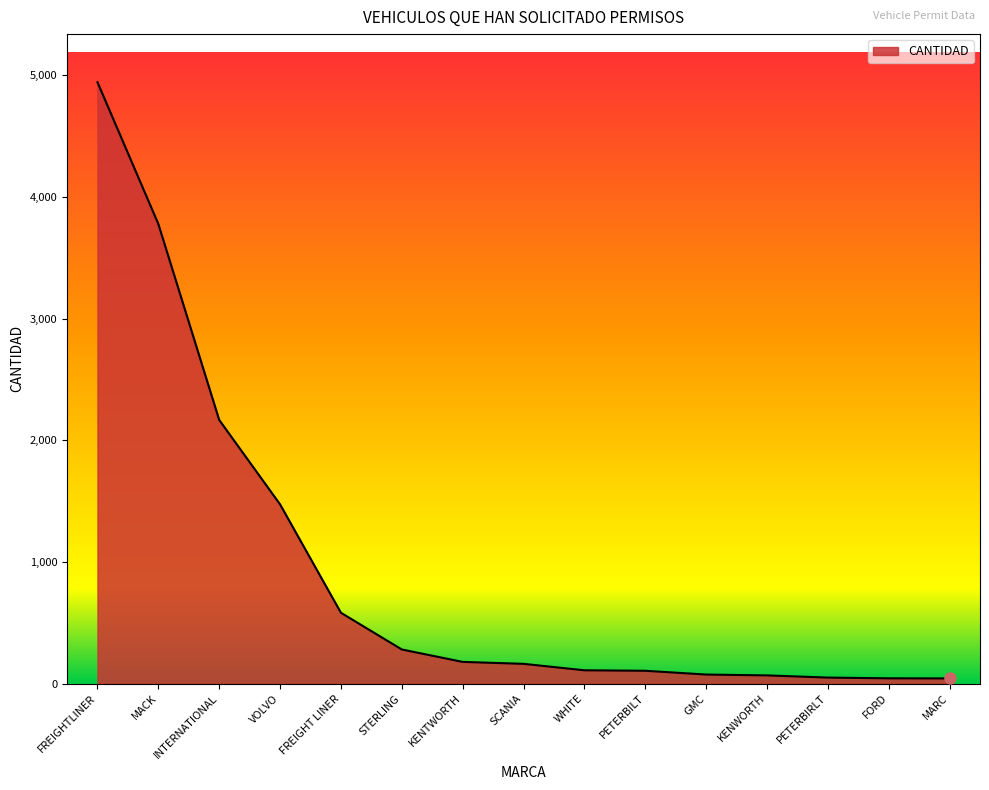

Which has a higher value, STERLING or PETERBIRLT?

STERLING